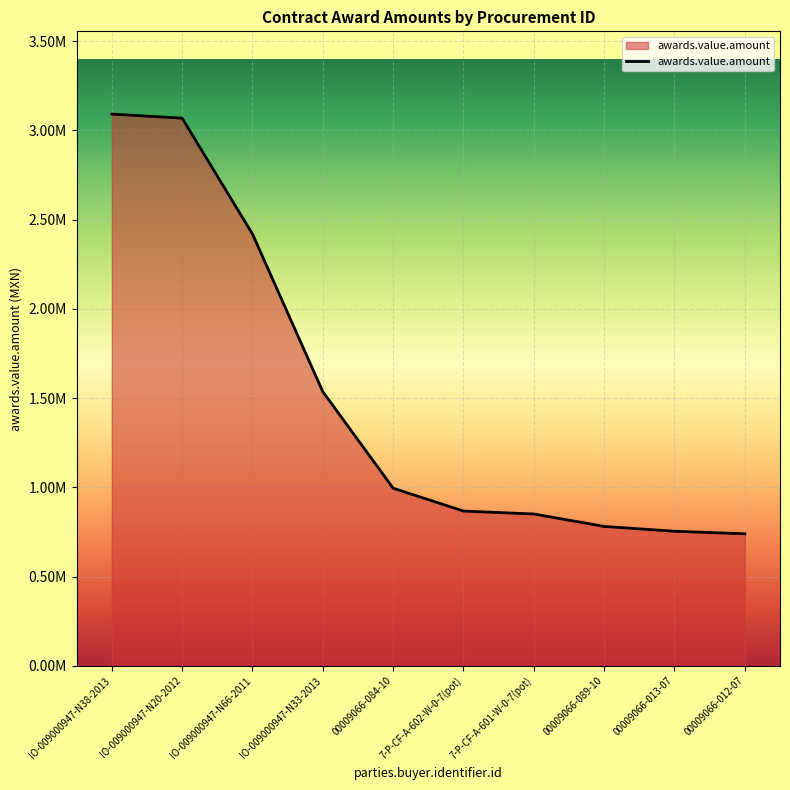

What is the sum of the values at IO-009000947-N33-2013 and 7-P-CF-A-601-W-0-7(pot)?

2386439.3